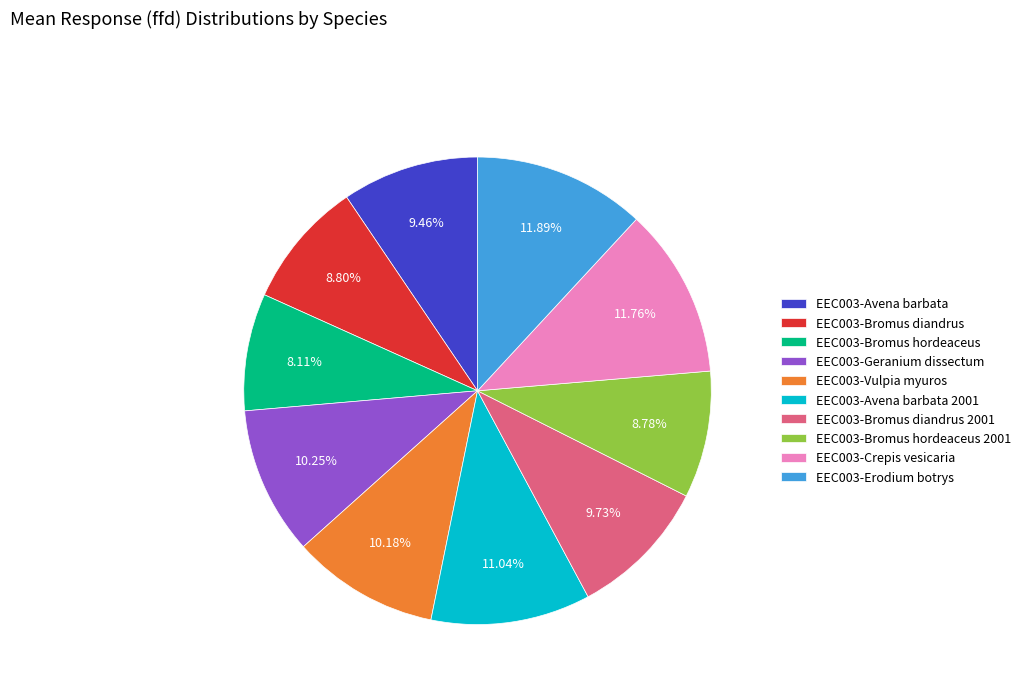

What is the total percentage of EEC003-Geranium dissectum and EEC003-Avena barbata 2001?

21.3%